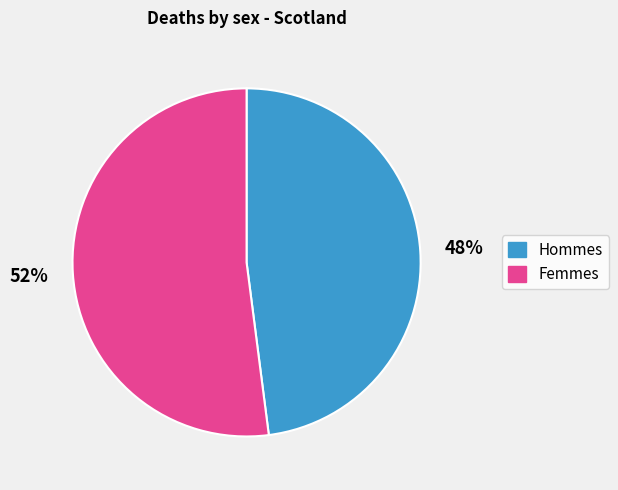

Is there any slice that represents more than half of the pie?

Yes